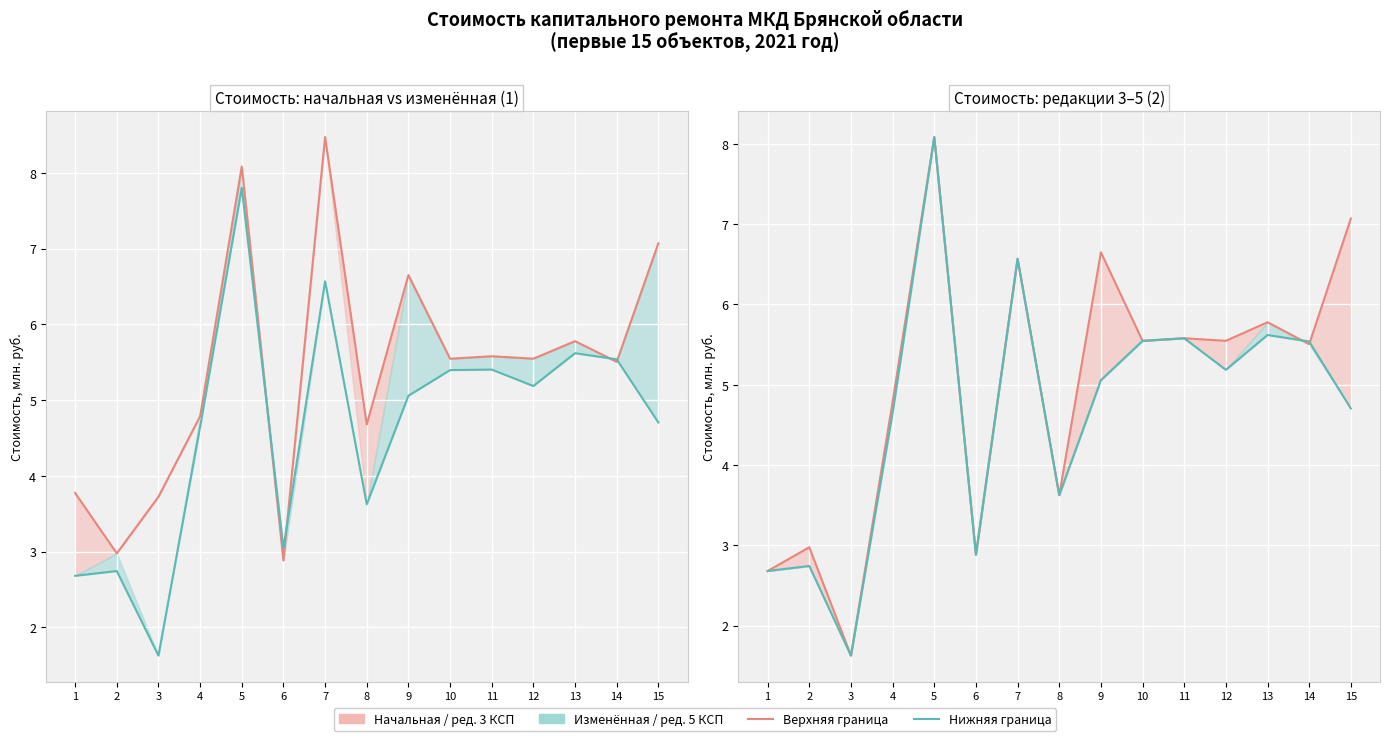

What is the total value across all series at 1?

11.8